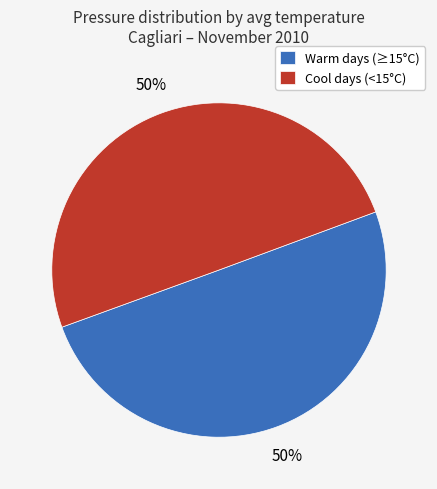

To the nearest percent, what portion does Cool days (<15°C) represent?

50%